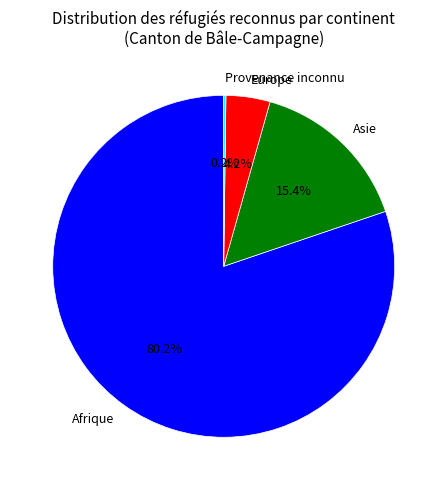

True or false: Europe accounts for 4% of the total.

True